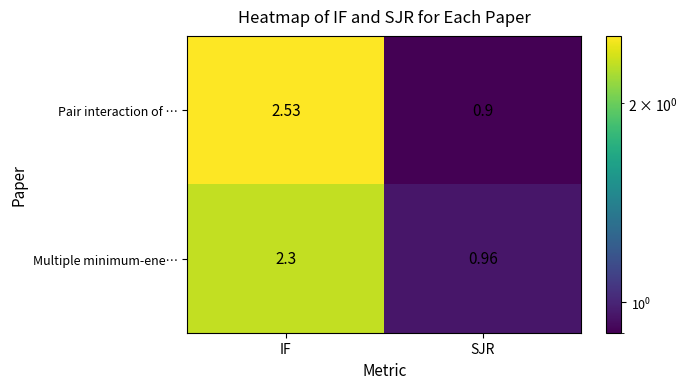

At which label does Multiple minimum-ene… first exceed 2?

IF